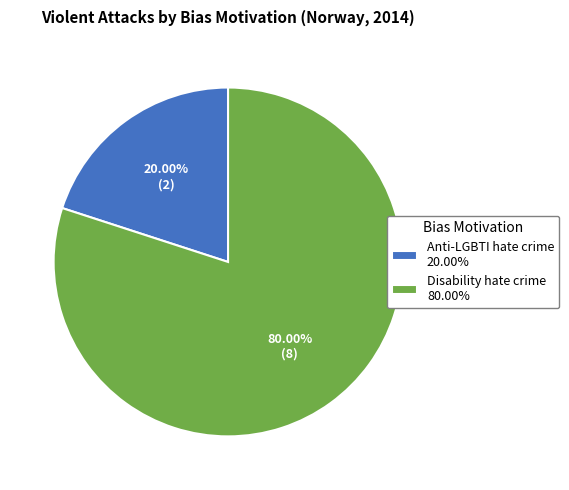

Do Disability hate crime and Anti-LGBTI hate crime together represent more than half of the pie?

Yes